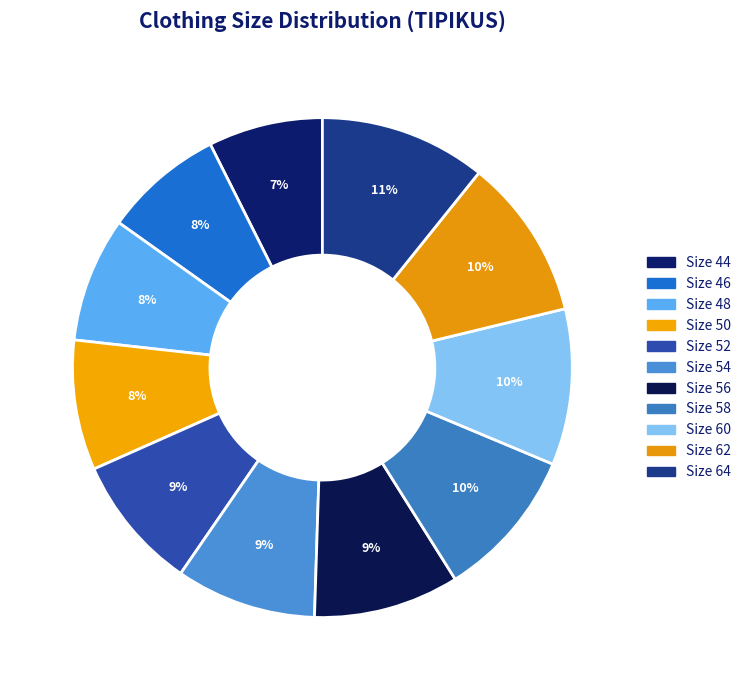

How many slices are in this pie chart?

11